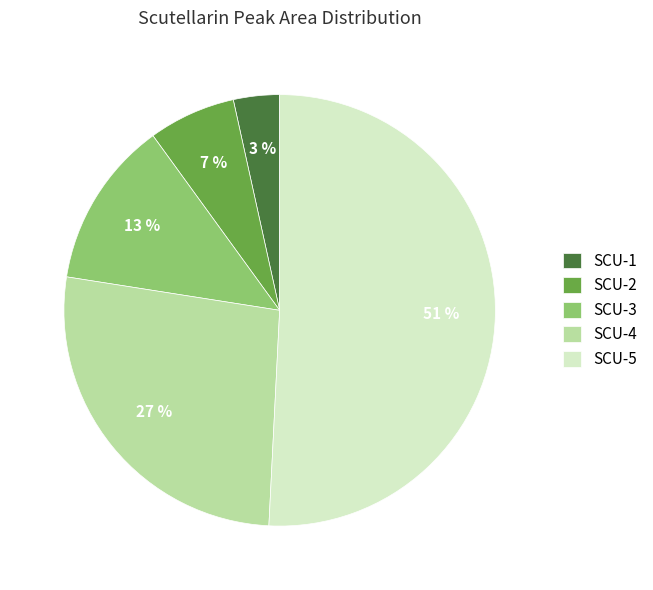

Which slice is the largest?

SCU-5